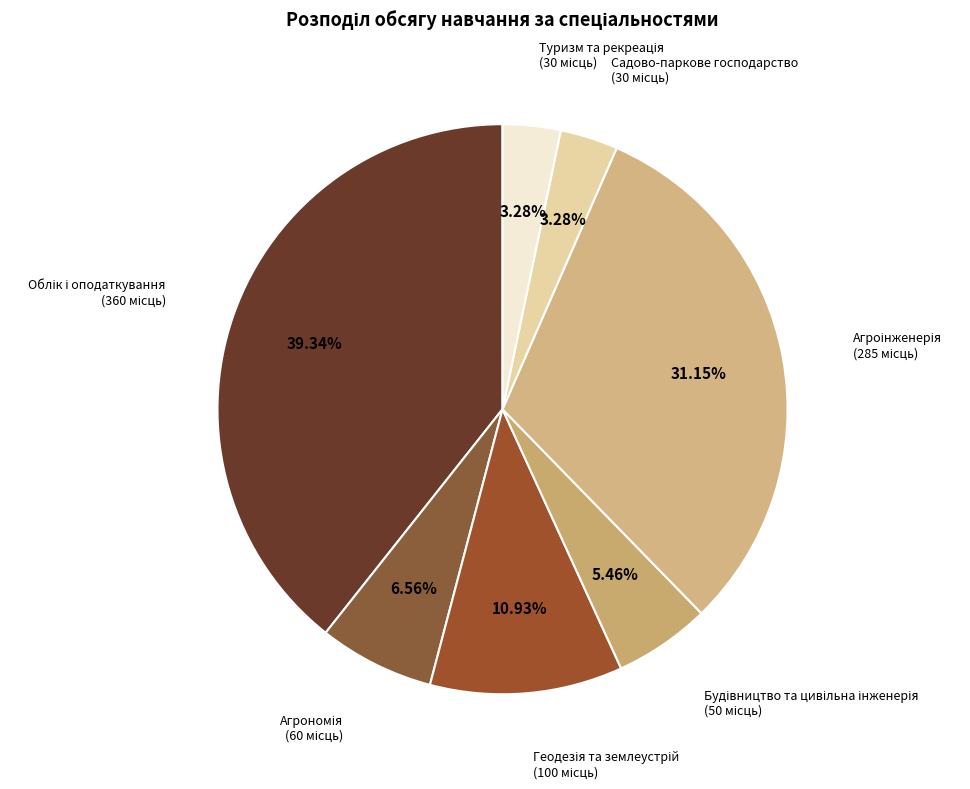

Count the number of slices in the pie.

7